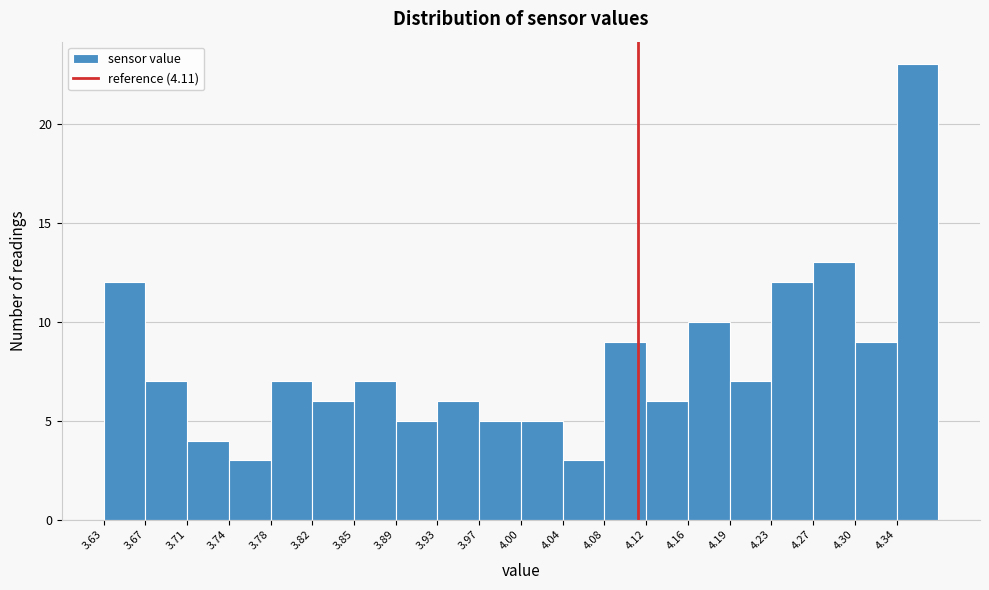

Reading left to right, transcribe this chart: for each bar, give the range it covers on the x-axis and its height. Neither the bar edges nor the heights are printed on the chart, so give them approximately, as read against the axes.

3.630 to 3.670: 12
3.670 to 3.705: 7
3.705 to 3.745: 4
3.745 to 3.780: 3
3.780 to 3.820: 7
3.820 to 3.855: 6
3.855 to 3.895: 7
3.895 to 3.930: 5
3.930 to 3.970: 6
3.970 to 4.005: 5
4.005 to 4.045: 5
4.045 to 4.080: 3
4.080 to 4.120: 9
4.120 to 4.155: 6
4.155 to 4.195: 10
4.195 to 4.230: 7
4.230 to 4.270: 12
4.270 to 4.305: 13
4.305 to 4.345: 9
4.345 to 4.380: 23